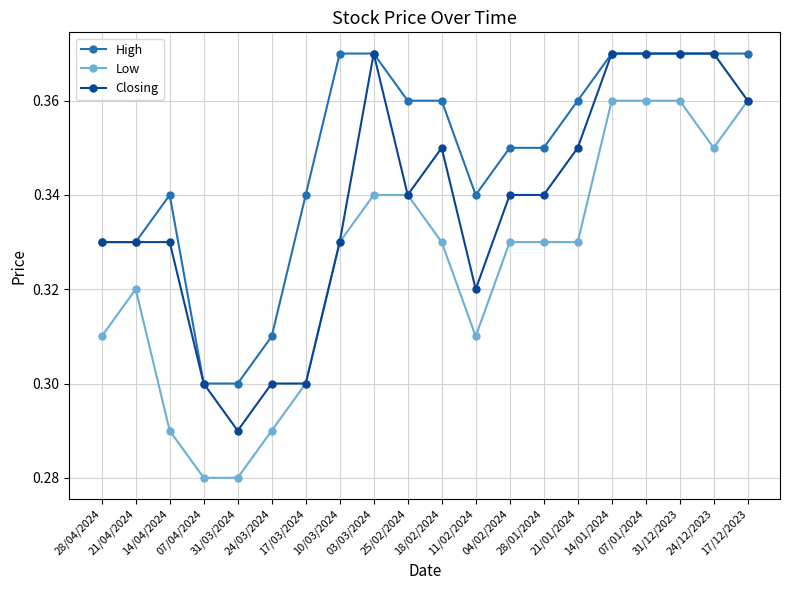

The value of Closing at 18/02/2024 is 0.3. True or false?

True